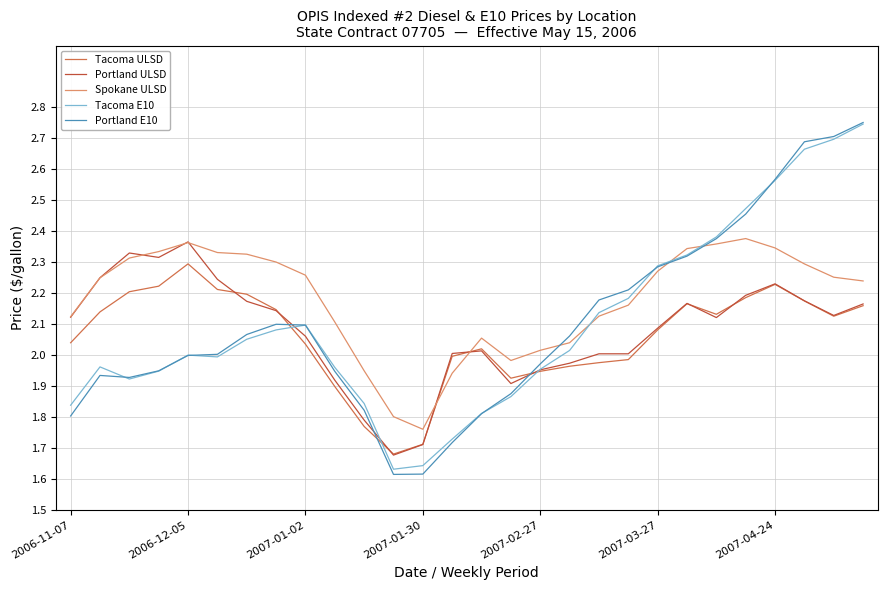

Which series has the largest range (max minus min)?

Portland E10